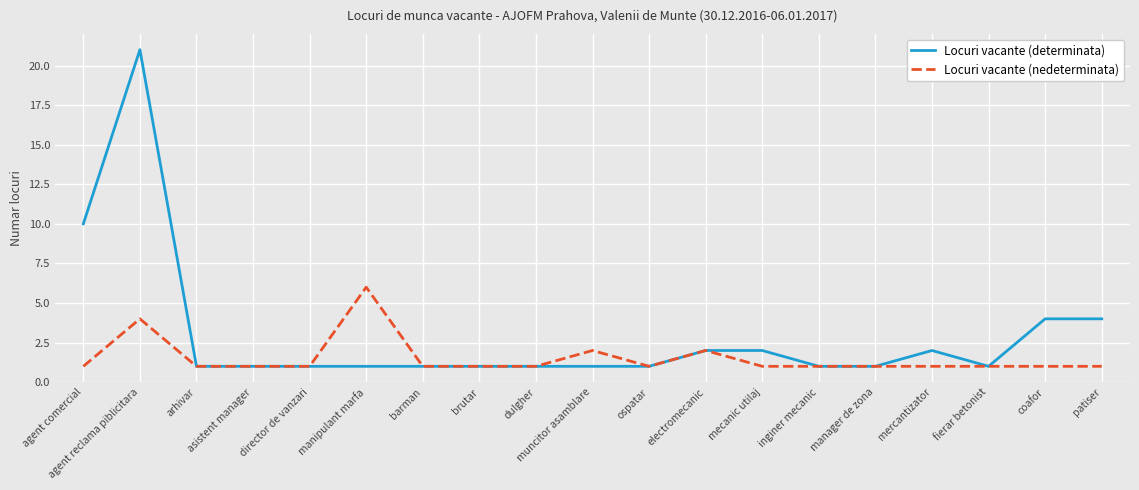

At which category is the sum across all series the highest?

agent reclama piblicitara